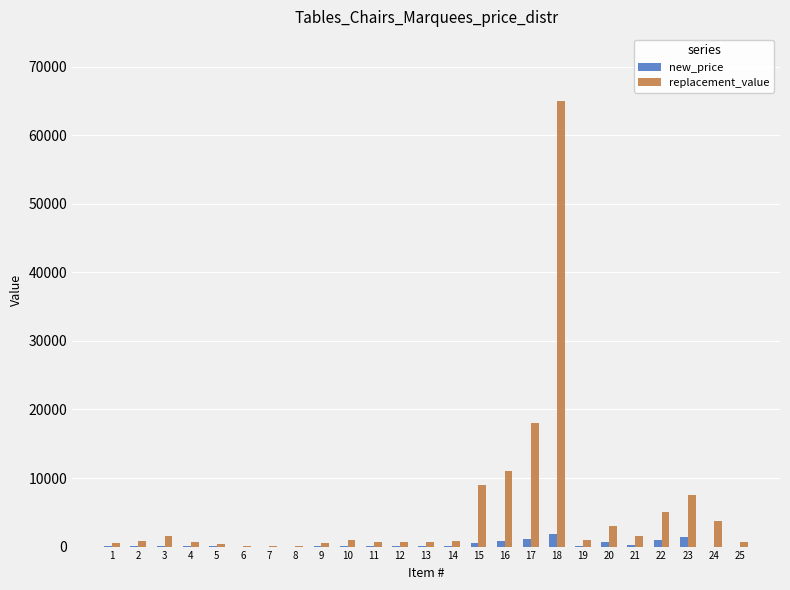

How many groups of bars are there?

25